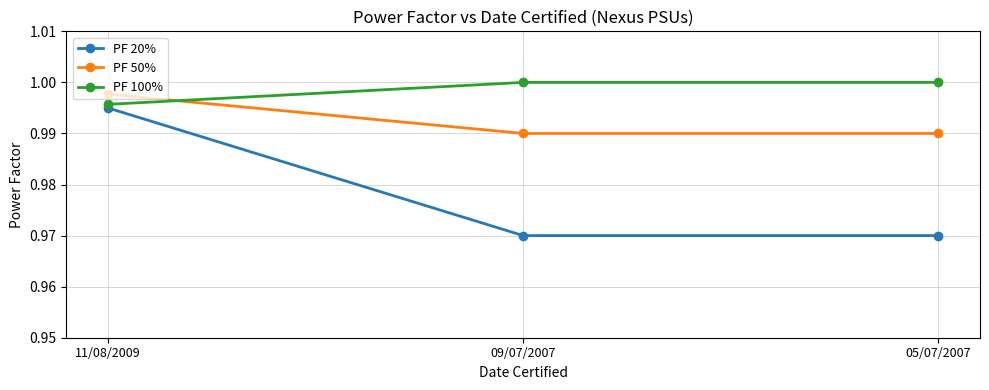

Which series has the largest total across all categories?

PF 100%